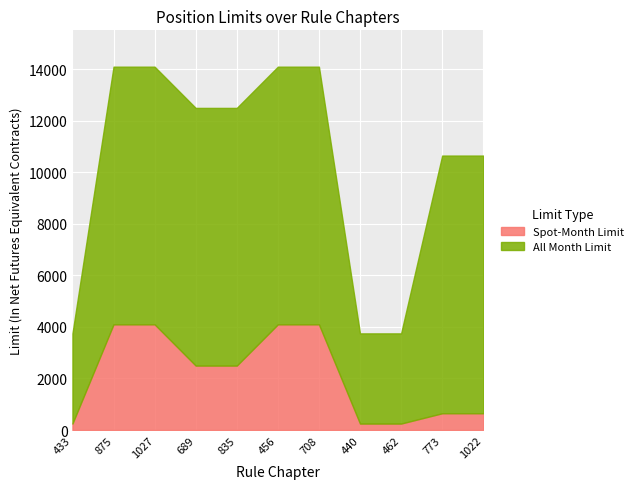

What are all the series names shown in the legend?

Spot-Month Limit, All Month Limit